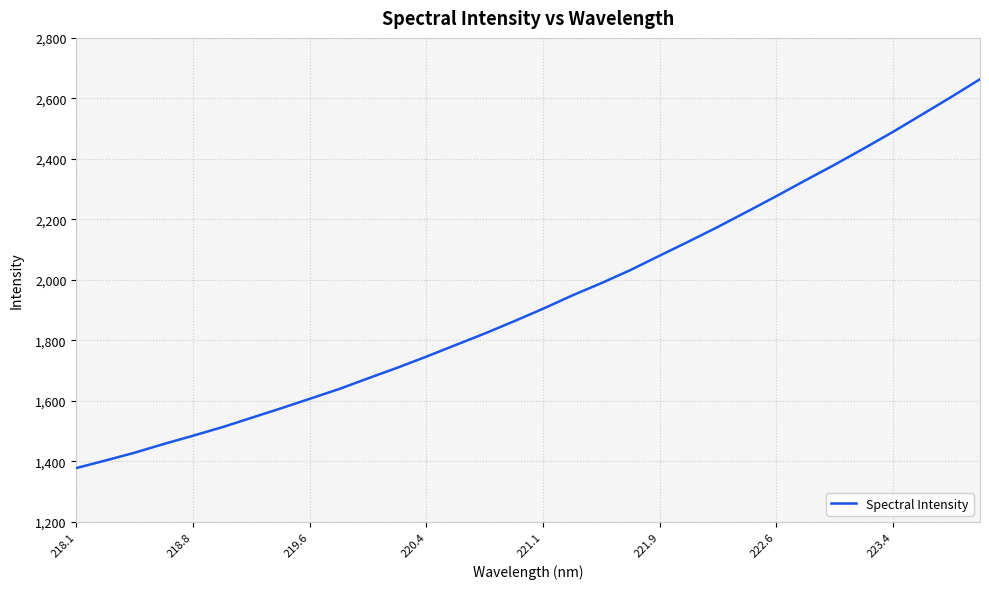

What is the difference between the maximum and minimum values?

1285.1